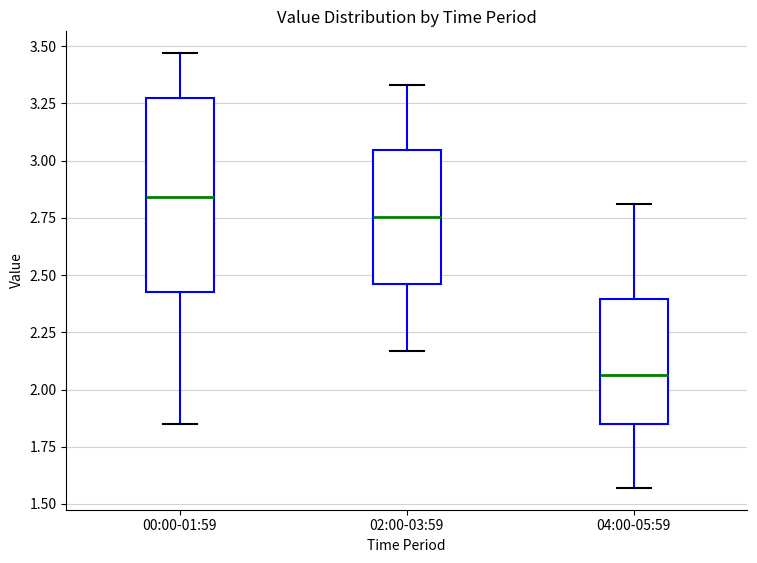

Comparing the boxes themselves (not the whiskers), which one is the tallest?

00:00-01:59